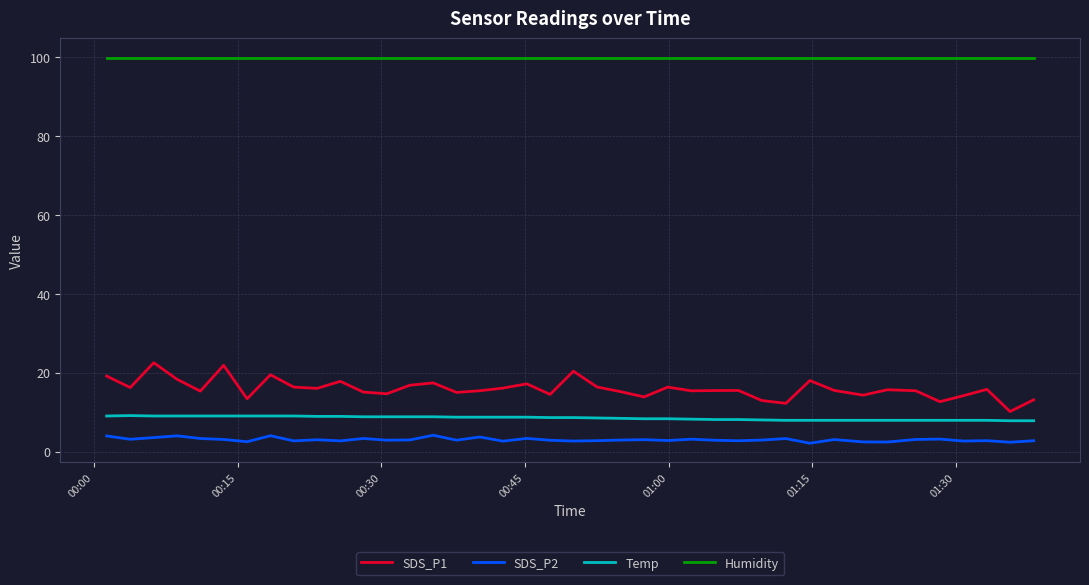

True or false: SDS_P2 and Humidity cross at least once.

False